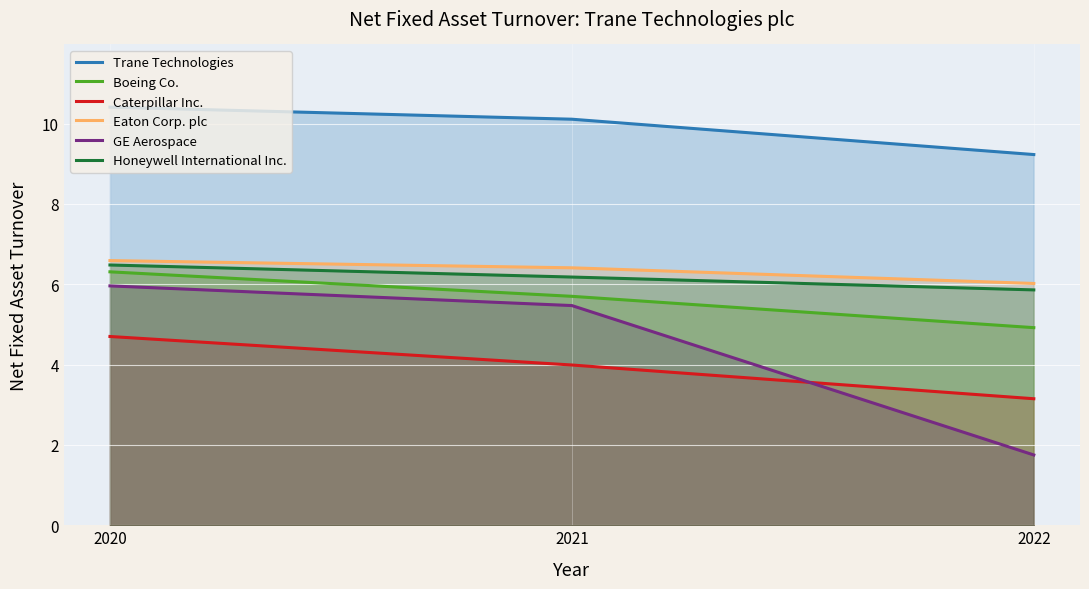

True or false: GE Aerospace has a value of 6.0 at 2020.

True